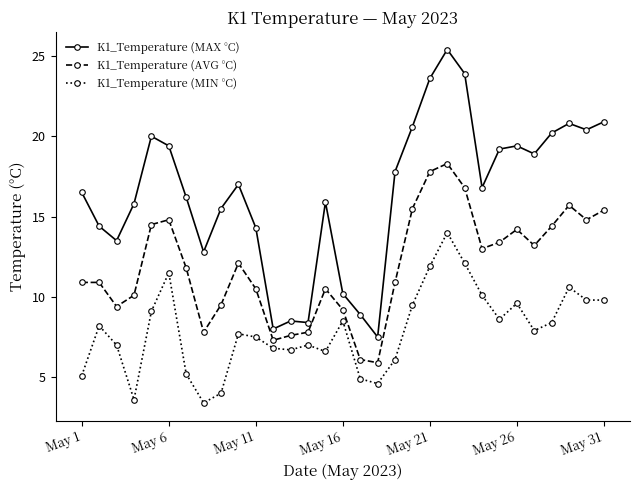

What is the value of the K1_Temperature (MIN °C) point at the 26th from the left?

9.6